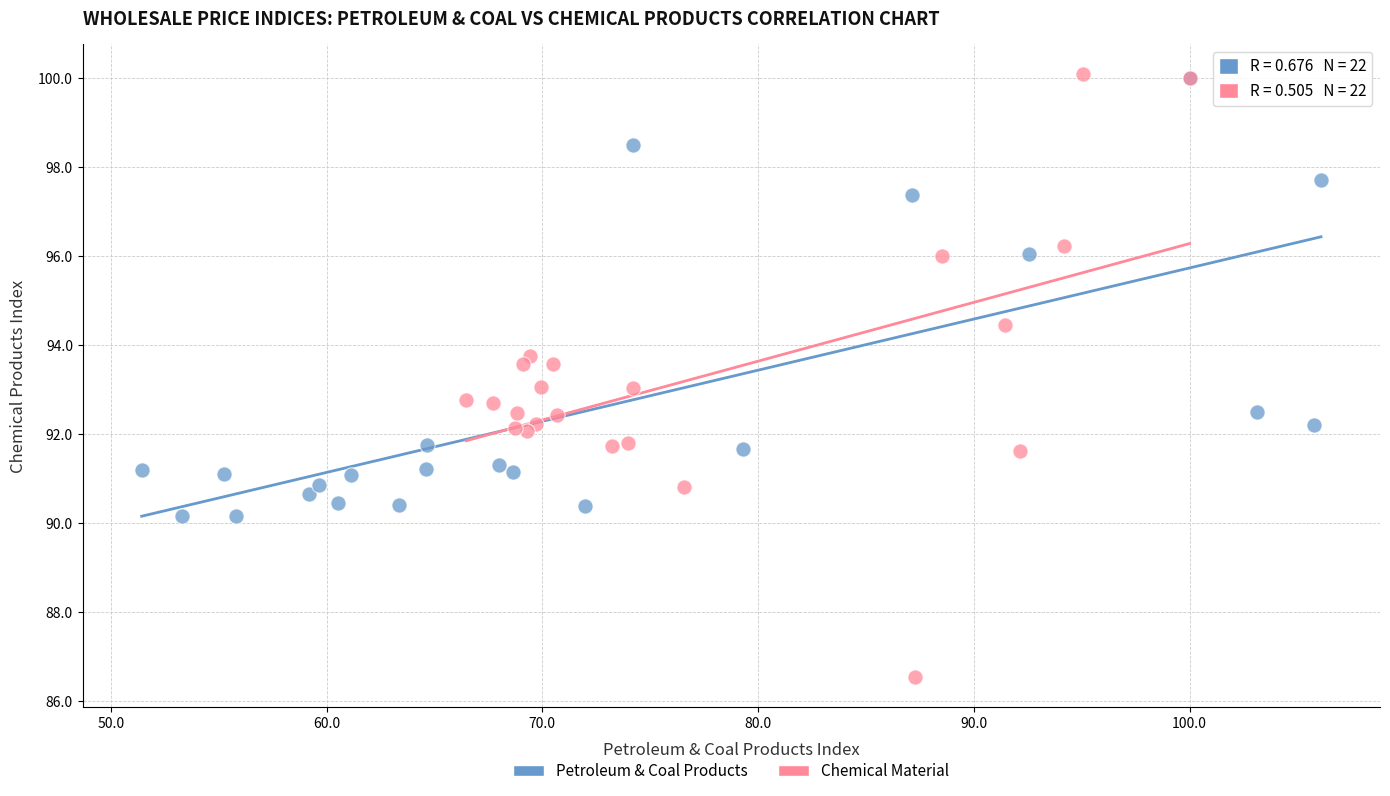

Which series has the widest spread of Y values?

Chemical Material